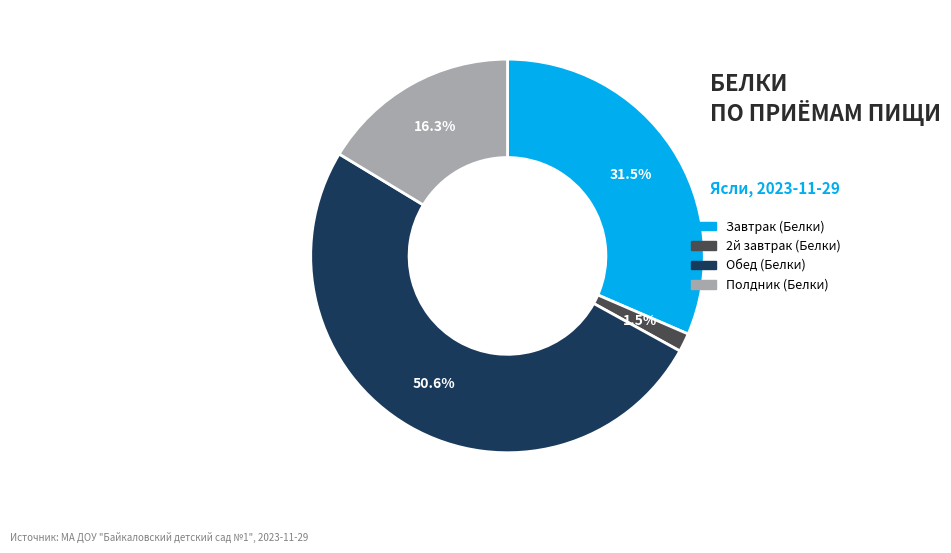

What percentage do Завтрак (Белки) and 2й завтрак (Белки) together represent?

33.0%